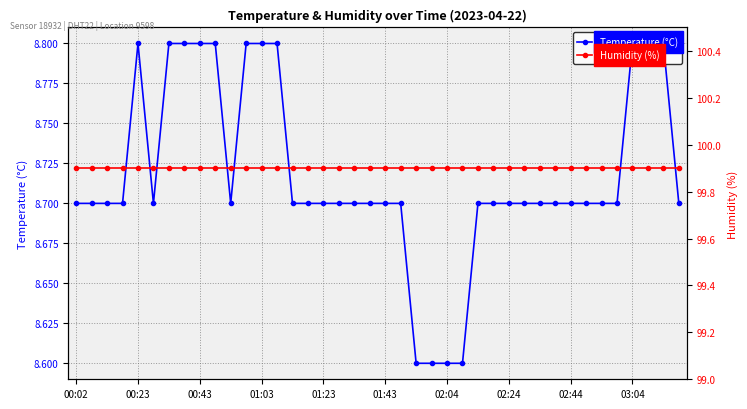

Is it true that Temperature (°C) equals 8.6 at 25?

True